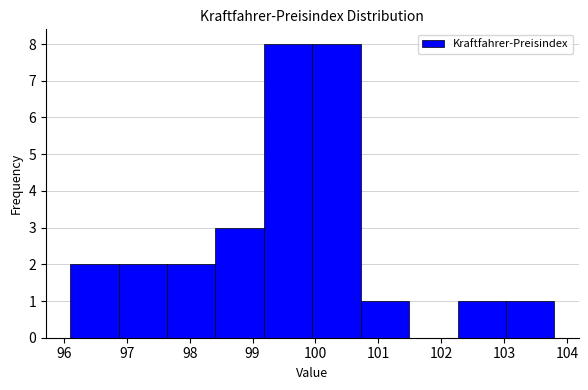

Reading left to right, list every bar in this chart as the range it spans on the x-axis followed by its height. Neither the bar edges nor the heights are printed on the chart, so give them approximately, as read against the axes.

96.10 to 96.87: 2
96.87 to 97.64: 2
97.64 to 98.41: 2
98.41 to 99.18: 3
99.18 to 99.95: 8
99.95 to 100.72: 8
100.72 to 101.49: 1
101.49 to 102.26: 0
102.26 to 103.03: 1
103.03 to 103.80: 1